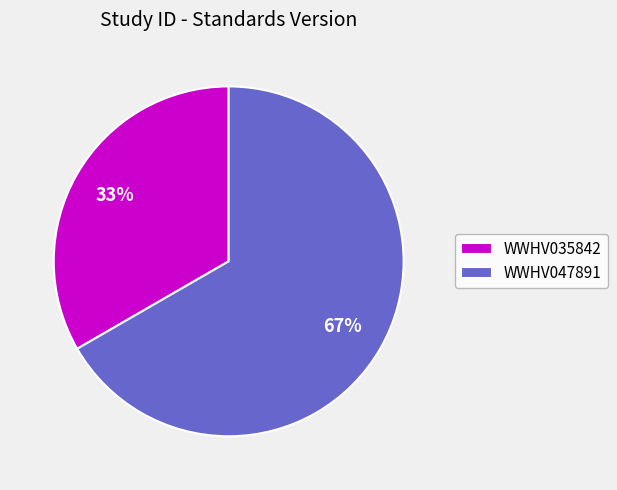

To the nearest percent, what portion does WWHV047891 represent?

67%